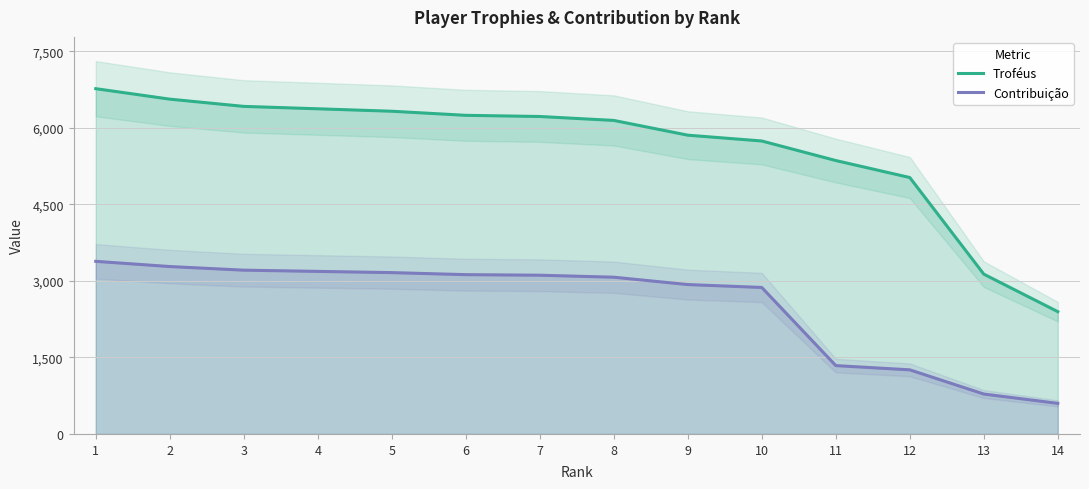

What is the total value across all series at 4?

9556